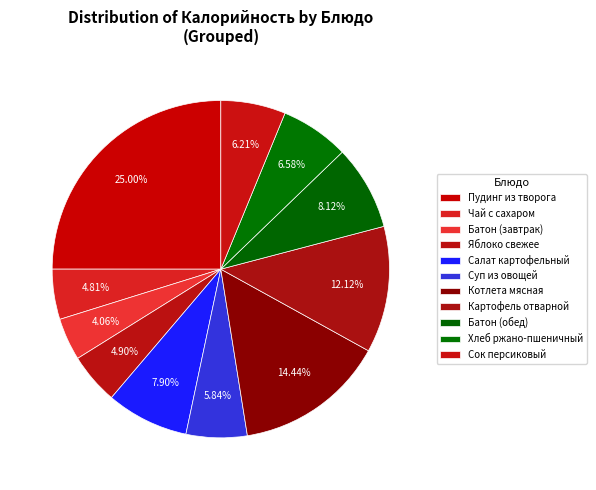

What percentage is NOT represented by Пудинг из творога?

75.0%